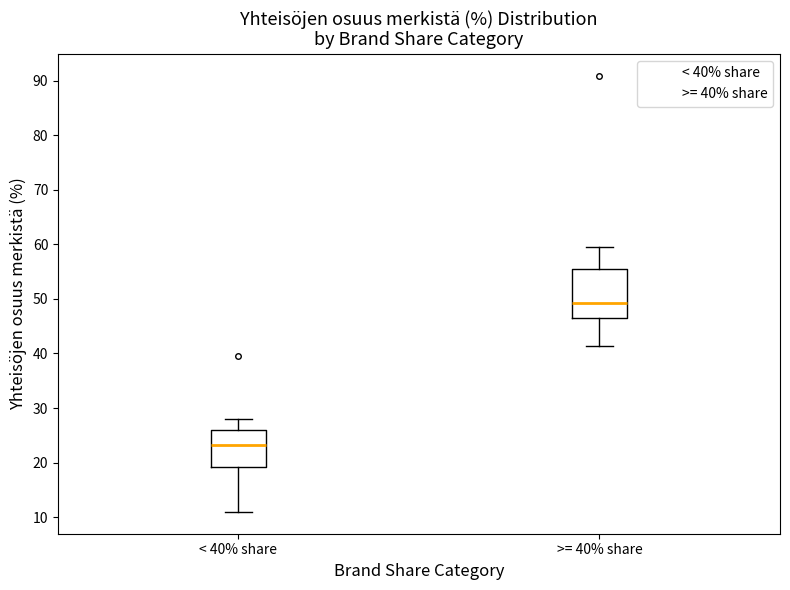

Which box is the tallest, from its lower edge to its upper edge?

>= 40% share